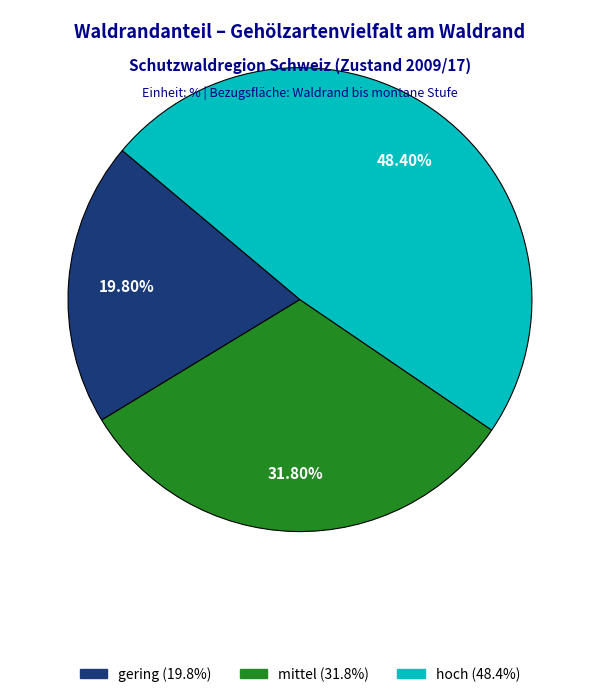

To the nearest percent, what is the difference between the gering and hoch slice percentages?

29%